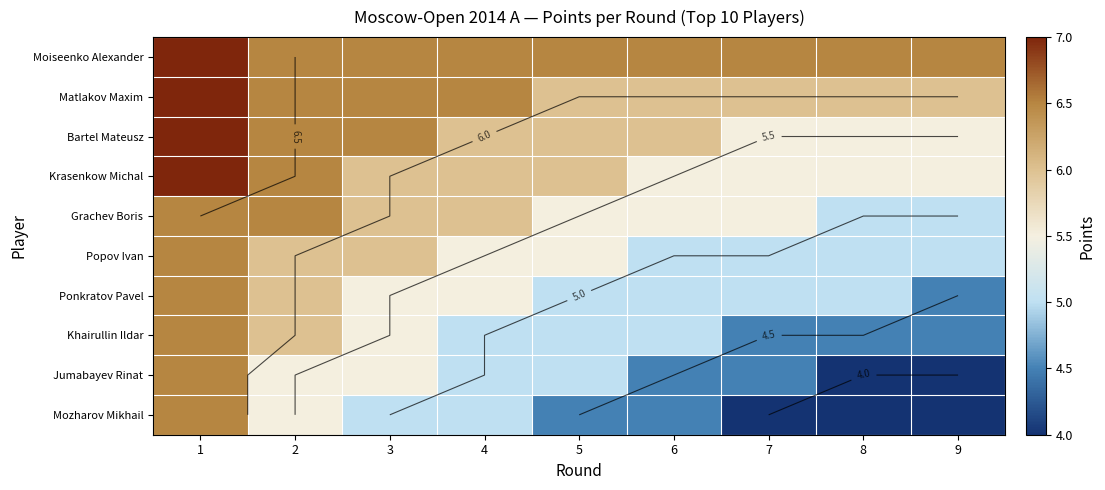

What is the difference between the maximum and minimum values in the Bartel Mateusz series?

1.5